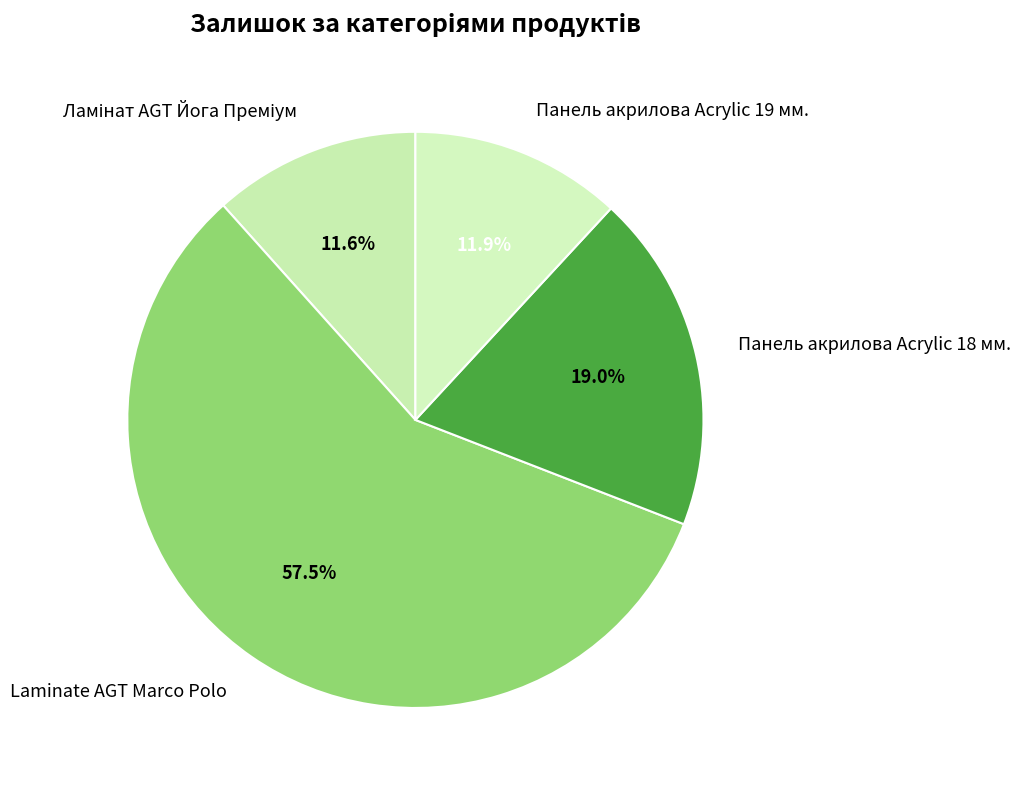

What portion of the pie excludes Панель акрилова Acrylic 19 мм.?

88.1%